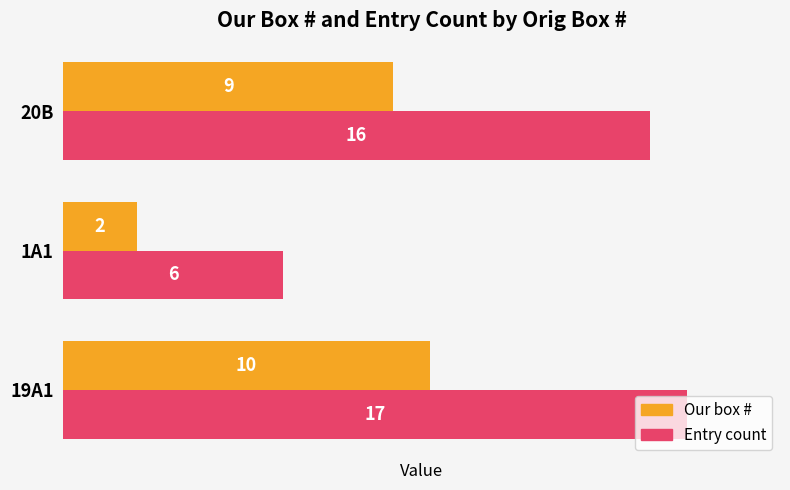

Which series has the widest spread of values?

Entry count